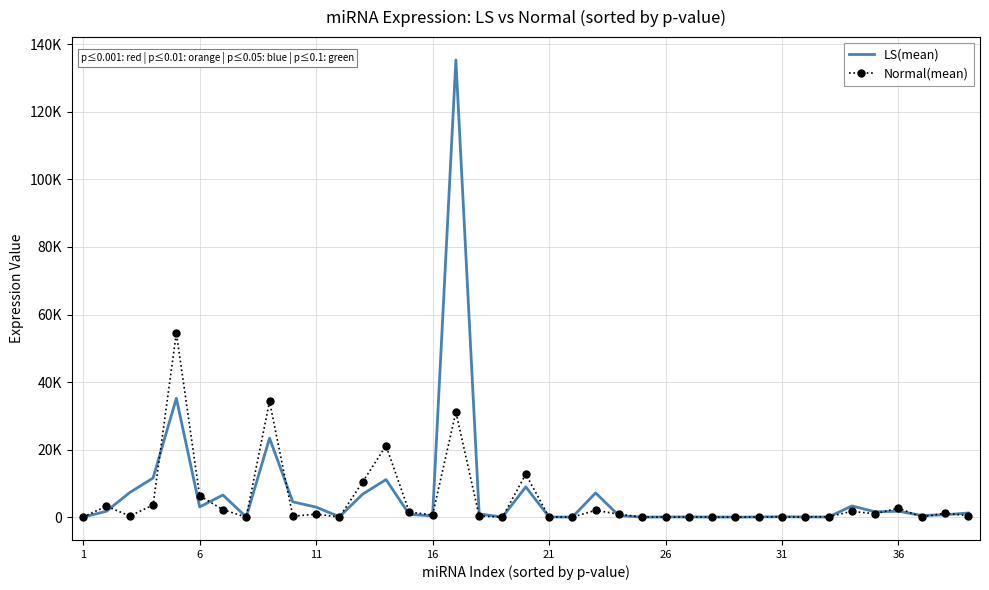

Reading left to right, what are all the values shown in this chart?

LS(mean): 11.5	1735.4	7288.6	11570.6	35186.3	3025.1	6543.6	29.6	23380.8	4518.5	2966.0	104.3	6811.8	11121.9	821.2	359.5	135390.0	929.5	28.1	8945.2	51.5	11.4	7171.2	424.4	5.2	47.0	51.3	27.4	1.5	47.9	117.0	40.3	44.5	3313.6	1563.5	1741.9	497.5	685.4	1229.5
Normal(mean): 49.4	3219.4	332.7	3562.3	54530.8	6337.6	2199.3	2.1	34267.0	254.3	883.6	7.5	10444.1	21136.5	1499.4	633.3	31130.2	297.3	7.9	12735.9	8.9	1.4	2018.4	856.4	1.1	14.4	8.4	6.3	8.9	4.4	48.3	17.6	123.3	1701.6	1003.2	2665.3	21.6	1181.3	401.8